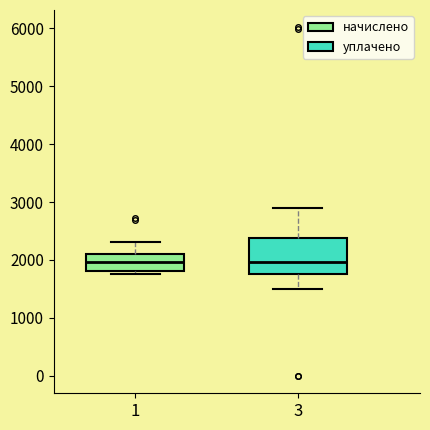

Comparing the boxes themselves (not the whiskers), which one is the tallest?

3